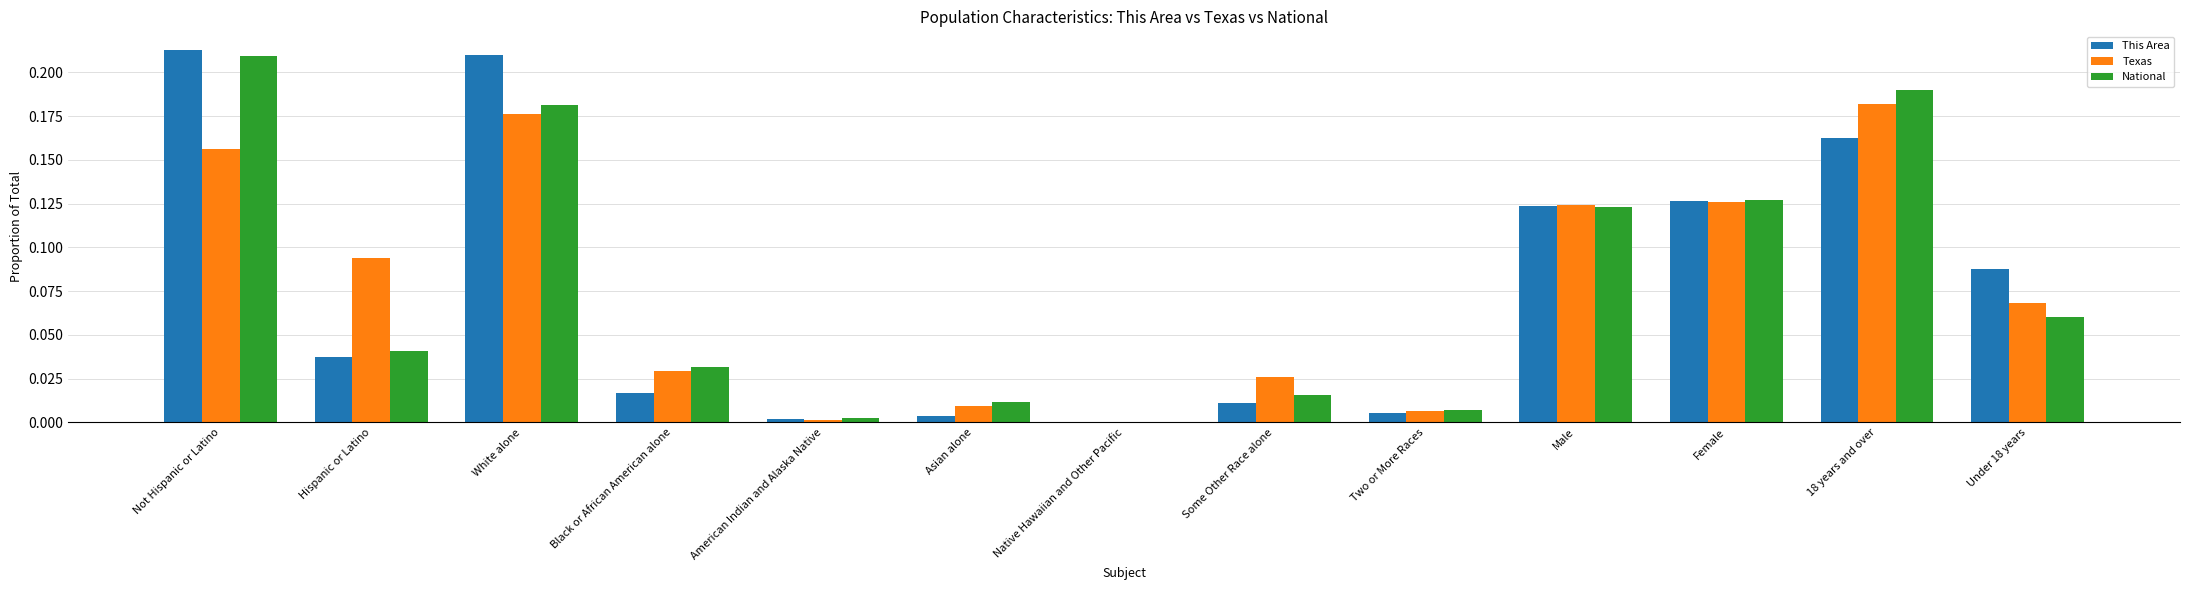

The value of This Area at Native Hawaiian and Other Pacific is 0.0. True or false?

True